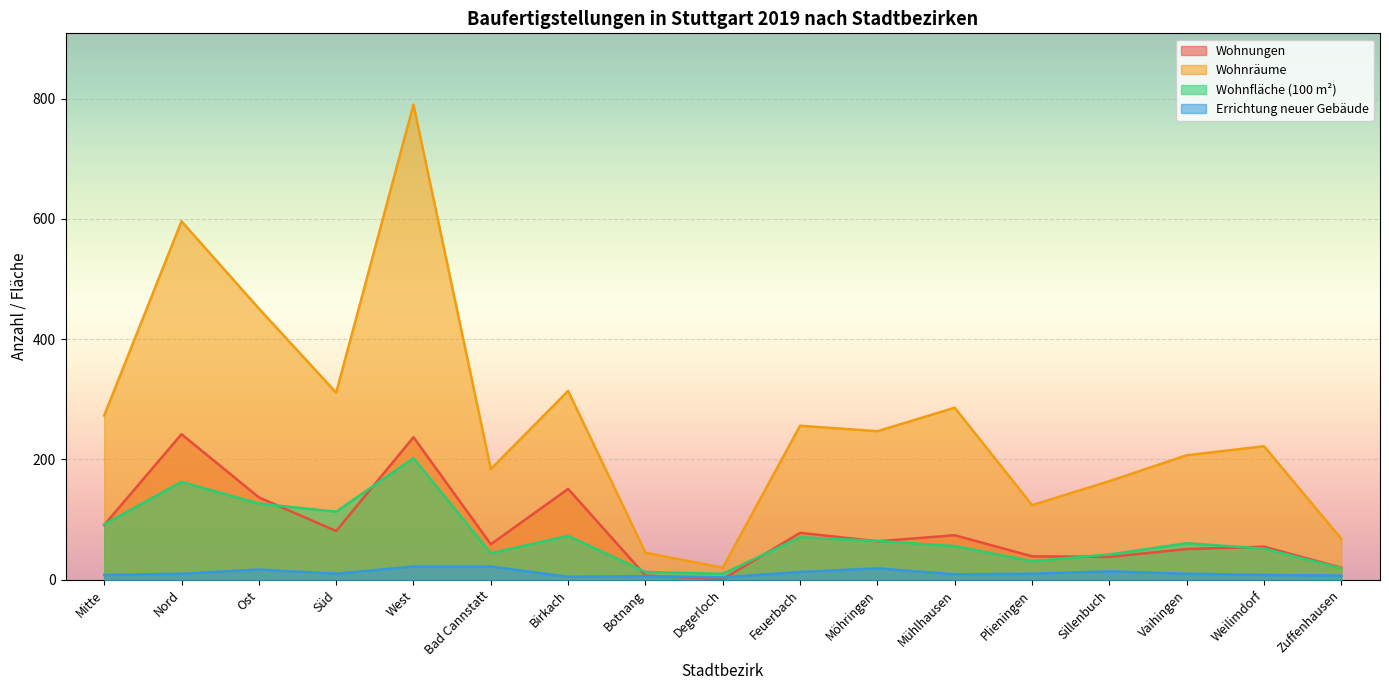

At which category does the chart reach its minimum across all series?

Degerloch